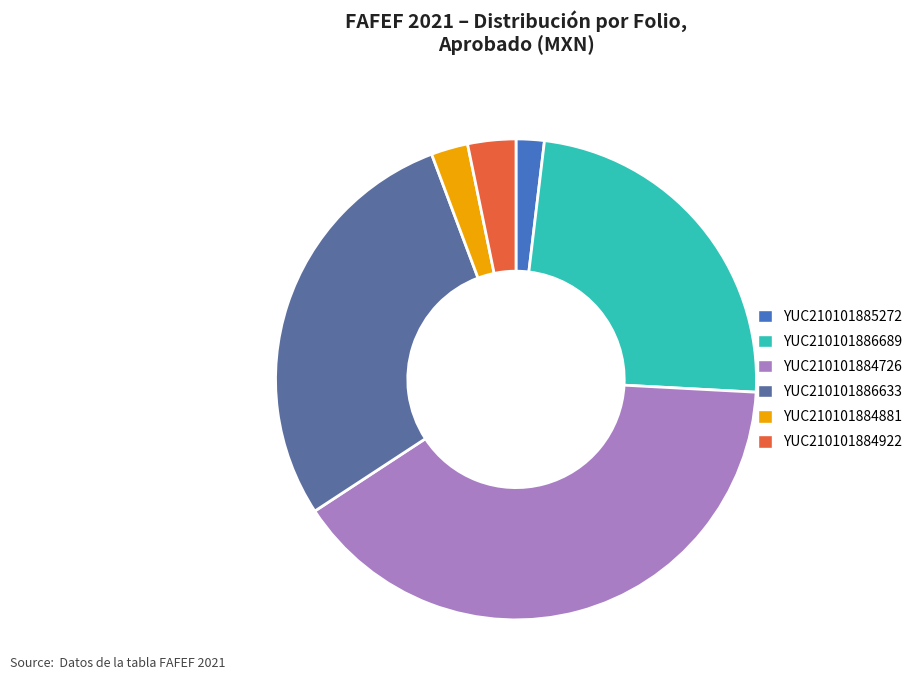

Is there any slice that represents more than half of the pie?

No